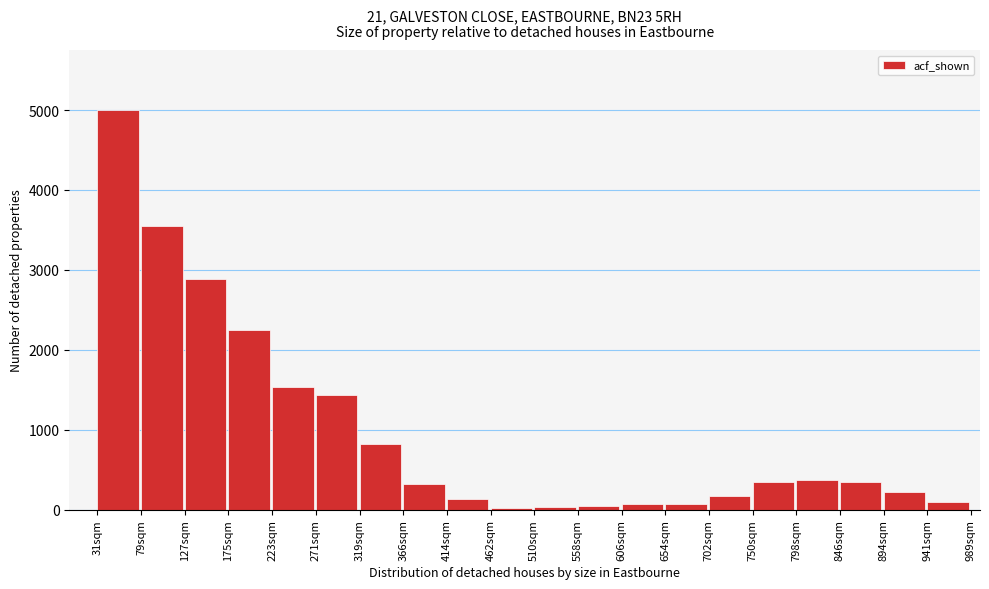

What is the greatest value displayed?

5000